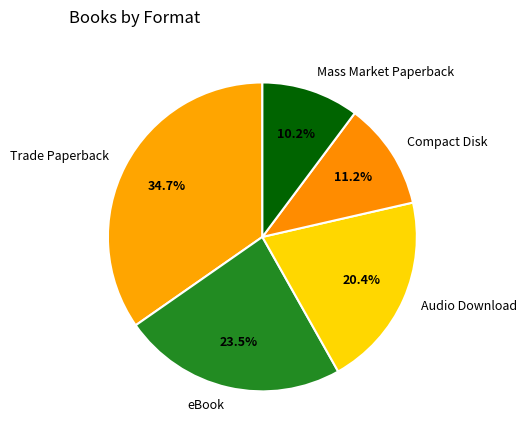

Which slice is the smallest?

Mass Market Paperback